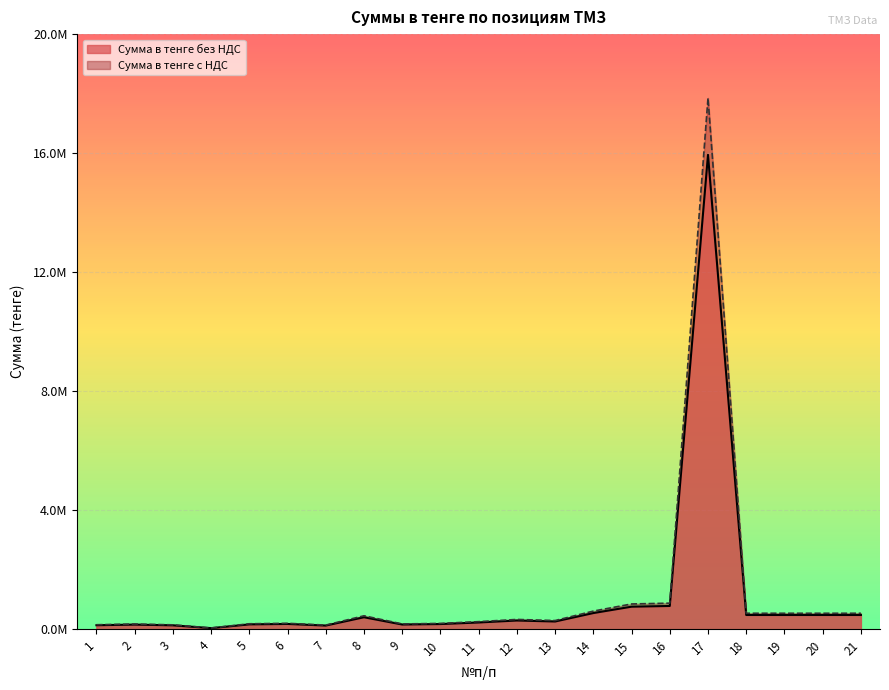

At which category does Сумма в тенге без НДС reach its first local valley?

4